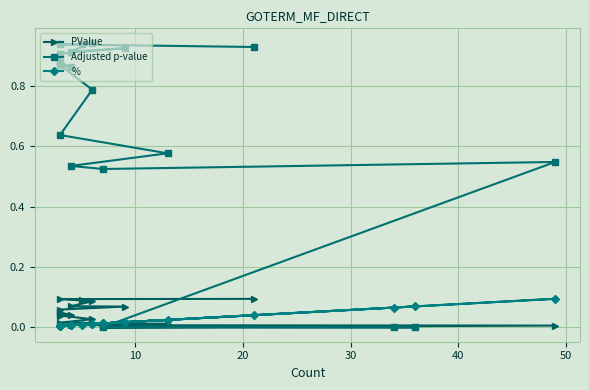

True or false: PValue has more than 1 points higher than both neighbors.

False